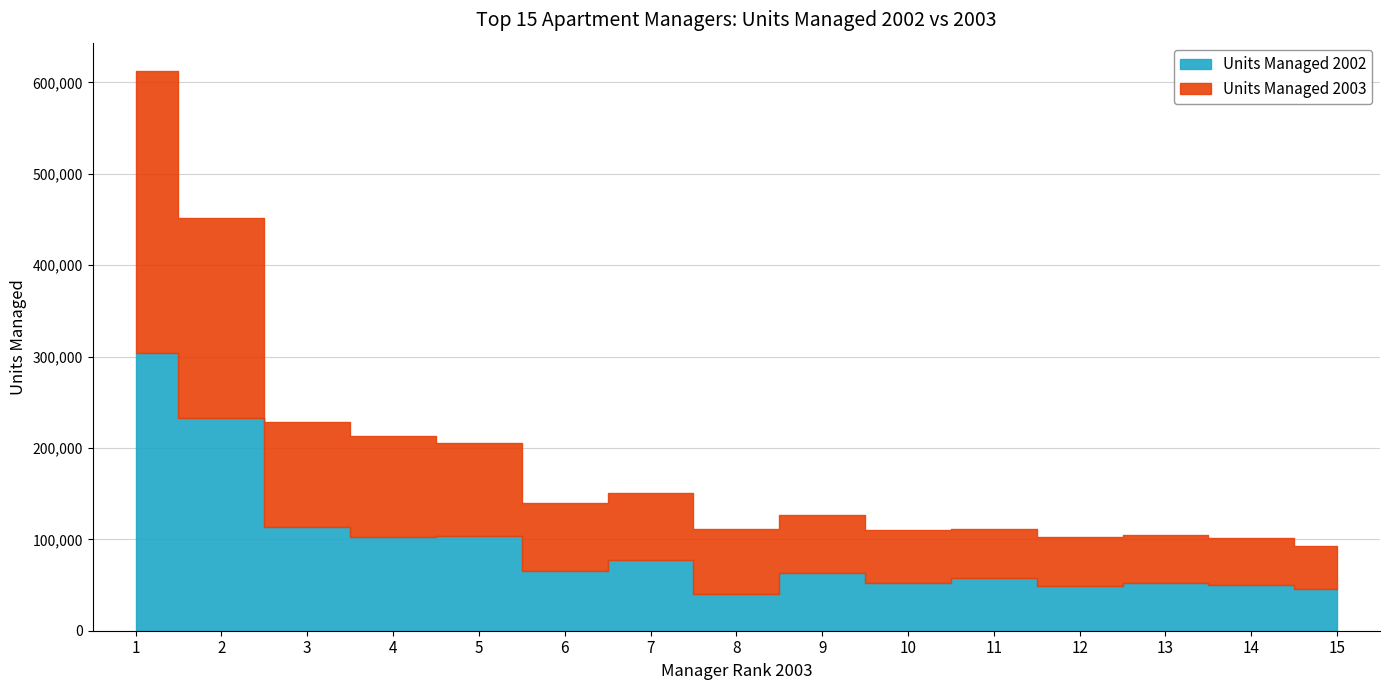

At which category does Units Managed 2002 reach its first local valley?

4